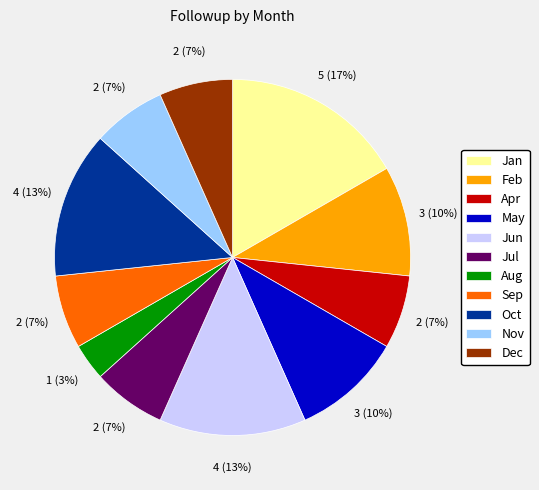

Which has a higher value, Apr or May?

May